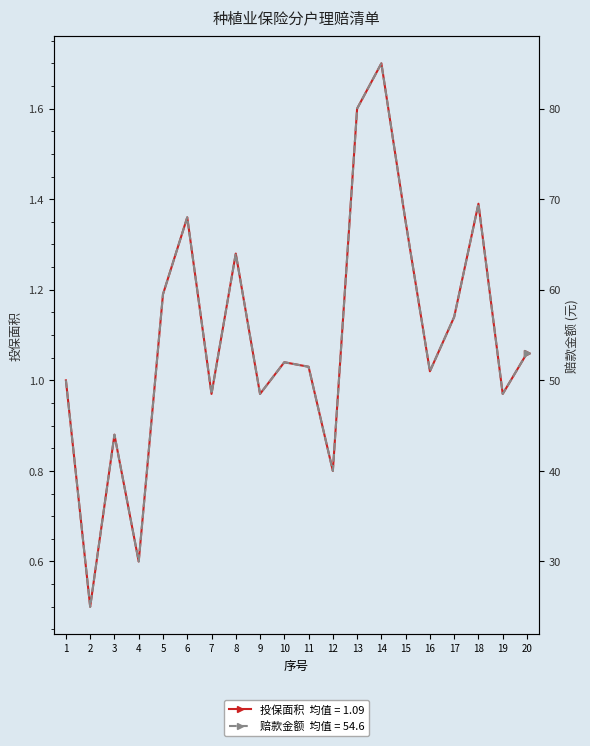

Which series has the largest total across all categories?

赔款金额